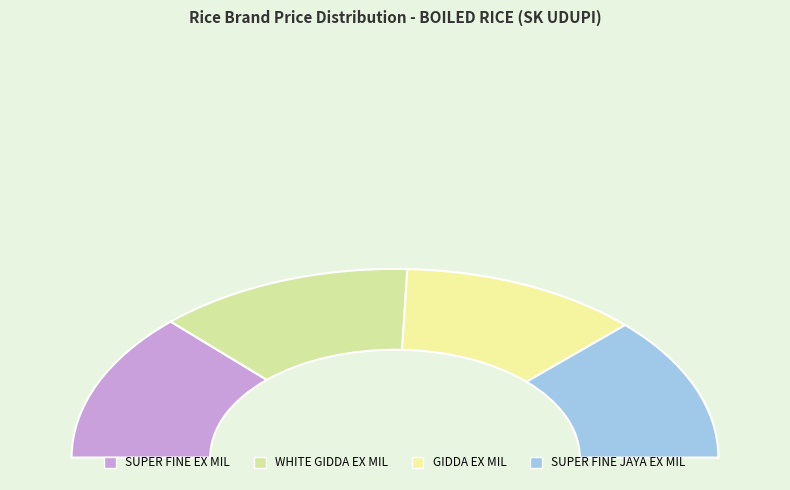

Which category has the smallest portion of the pie?

GIDDA EX MIL